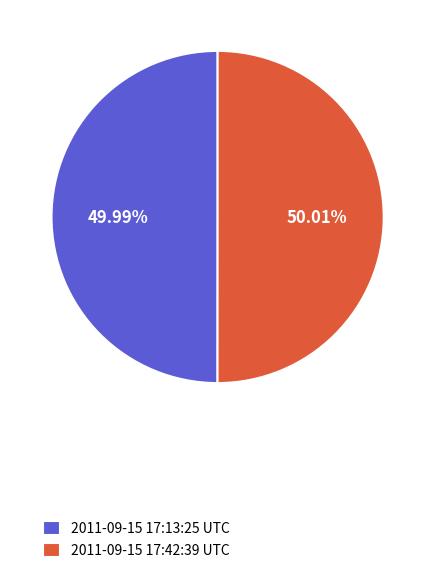

Approximately how many times larger is the value at 2011-09-15 17:42:39 UTC compared to 2011-09-15 17:13:25 UTC?

1.0